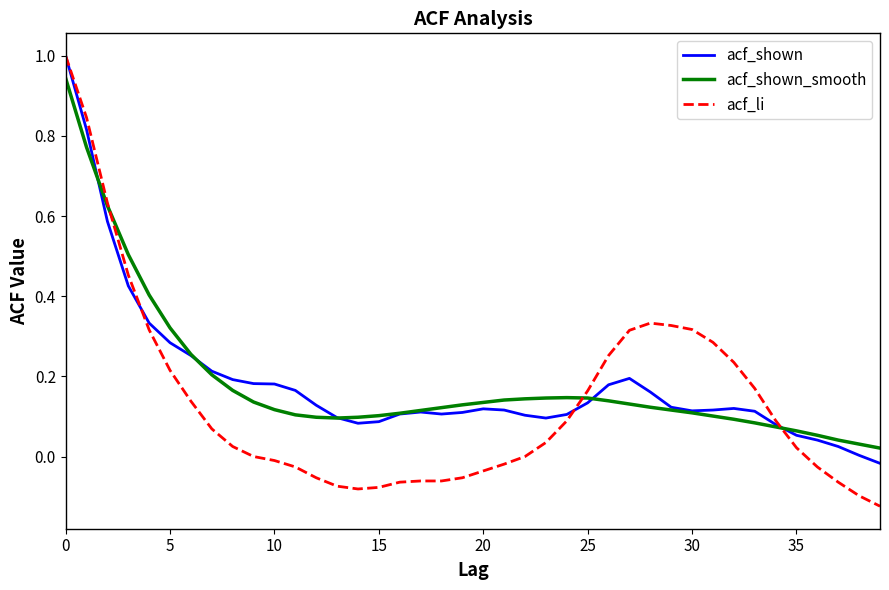

Does the chart display data point markers on the line(s)?

No